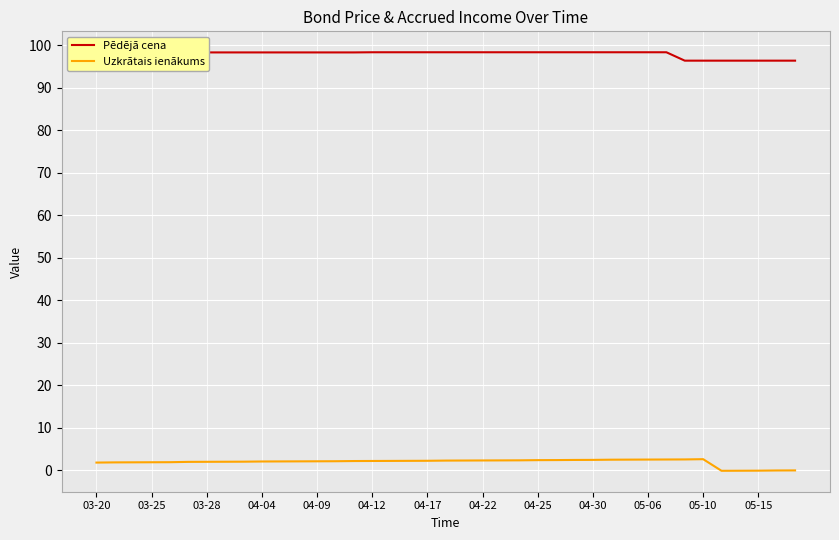

Which series has the largest total across all categories?

Pēdējā cena